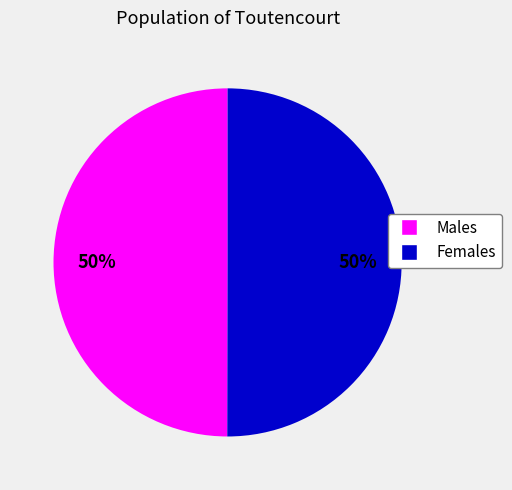

To the nearest percent, what is the average slice percentage?

50%